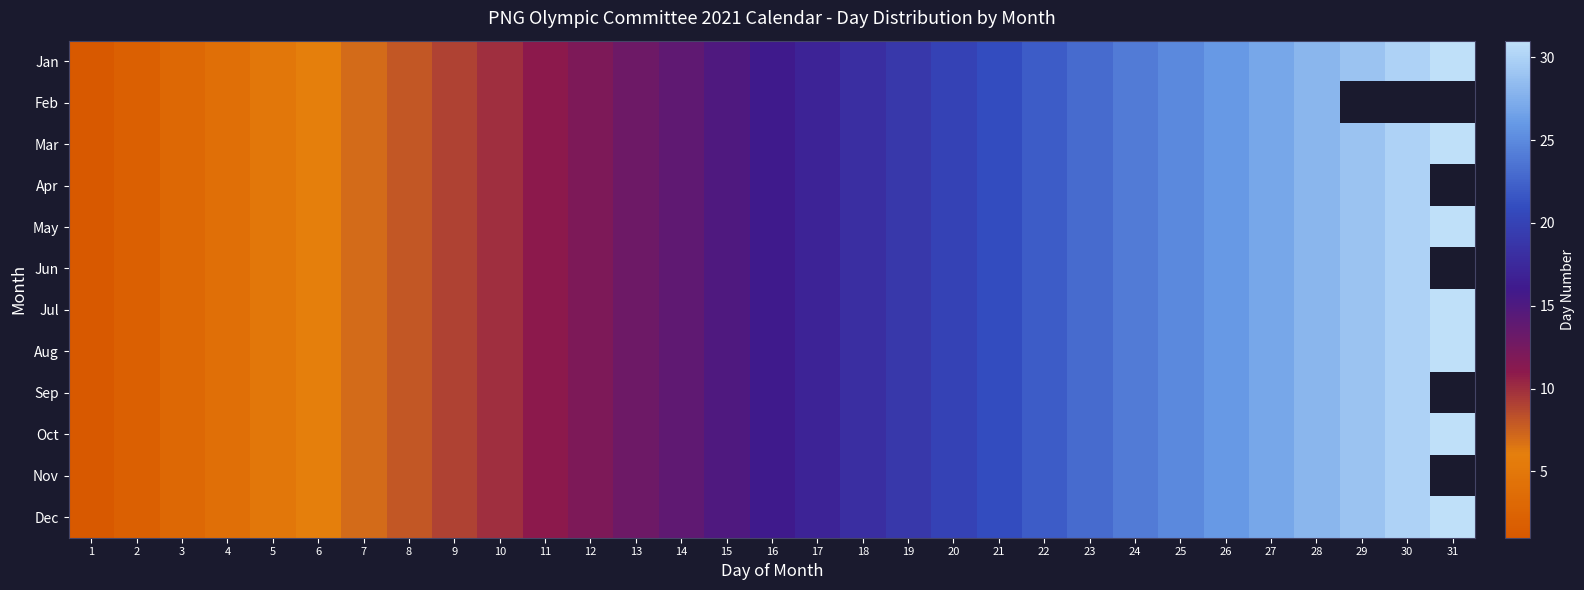

What is the approximate value of Jun at 9?

9.0